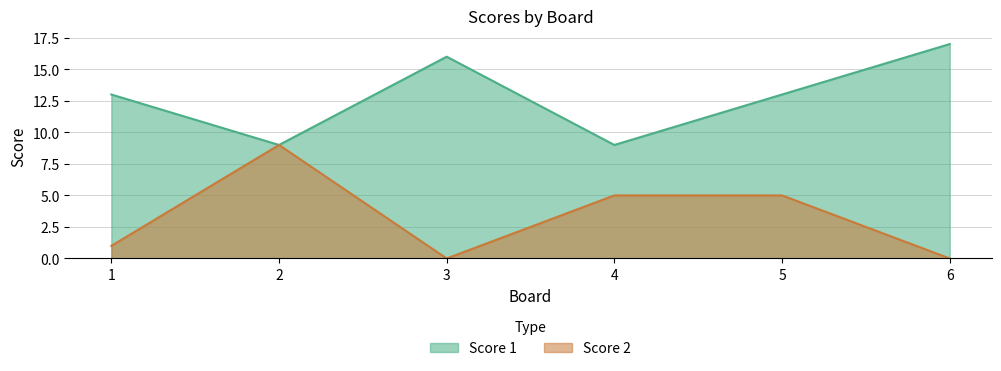

How many lines are shown in the chart?

2